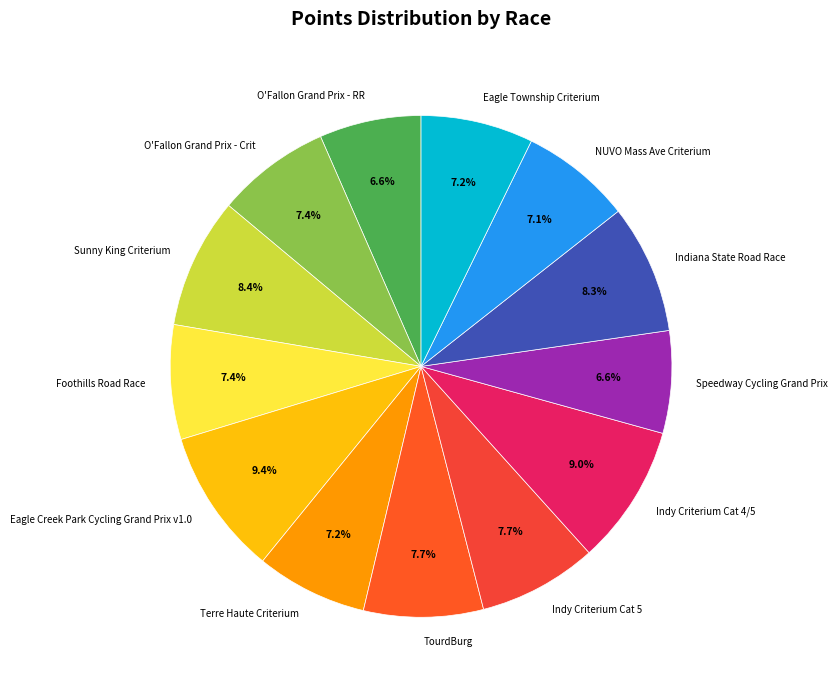

What percentage is the Indy Criterium Cat 4/5 slice, to the nearest percent?

9%